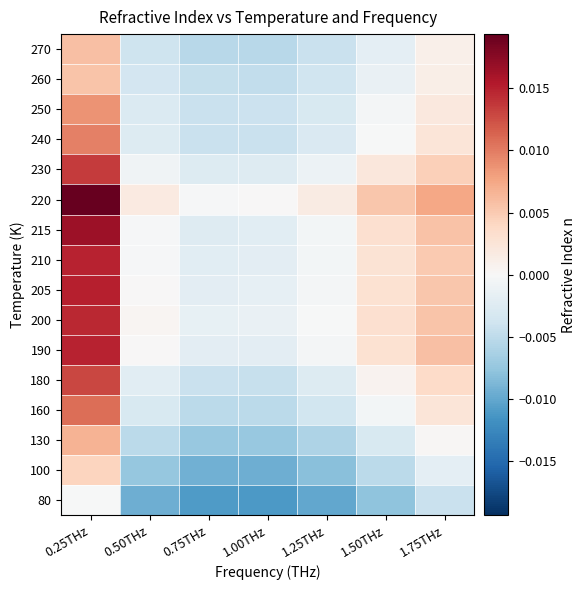

Which has a higher value, 1.00THz or 1.25THz?

1.25THz